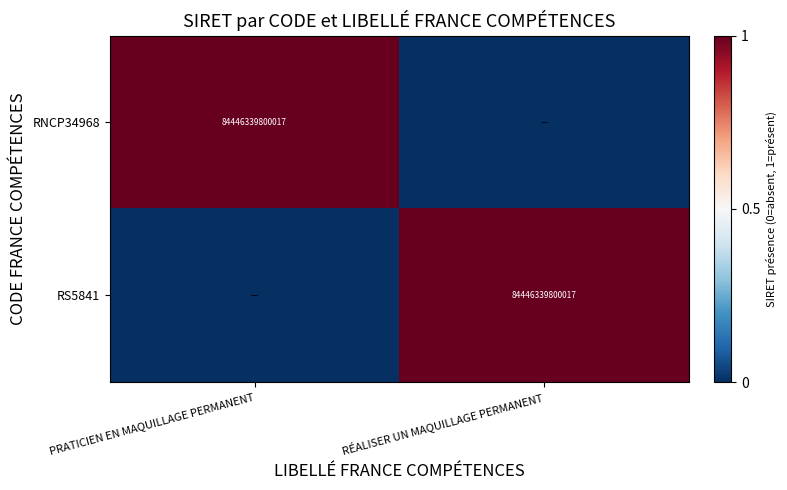

True or false: RNCP34968 has a value of 84446339800017 at PRATICIEN EN MAQUILLAGE PERMANENT.

True